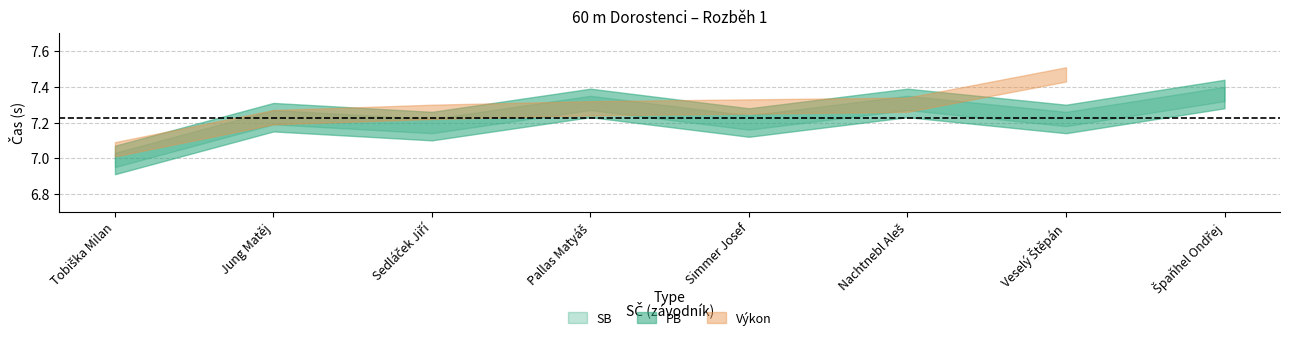

The SB series shows 9.9 at 333. True or false?

False